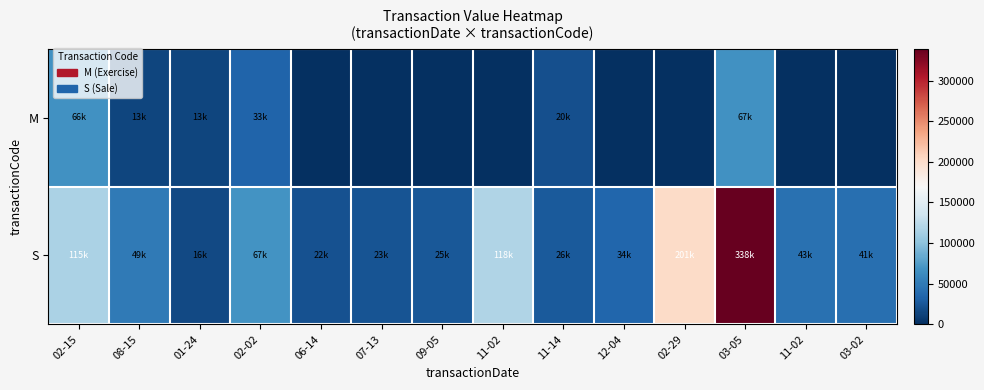

Which series has the largest range (max minus min)?

S